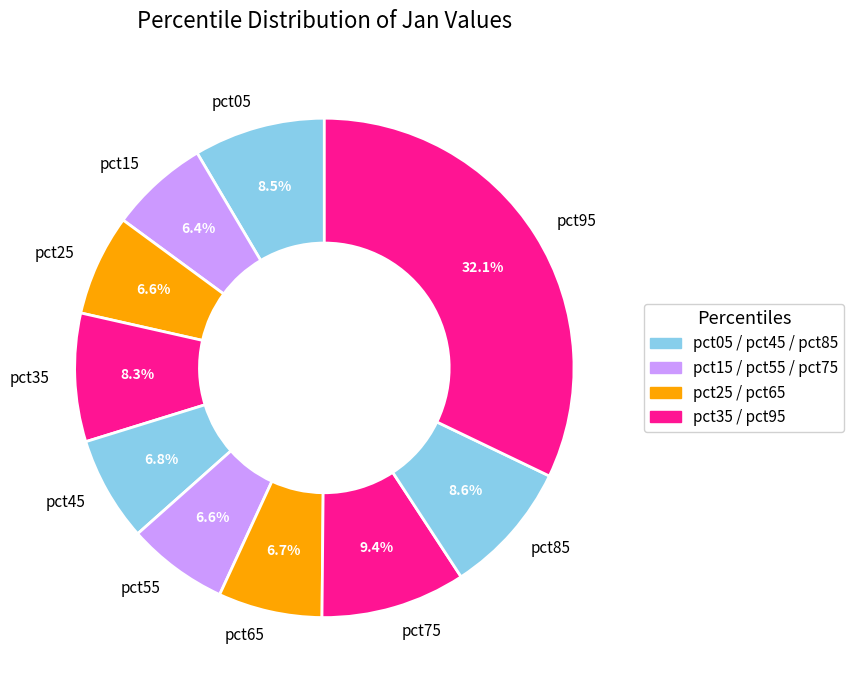

To the nearest percent, what percentage of the pie is pct75?

9%